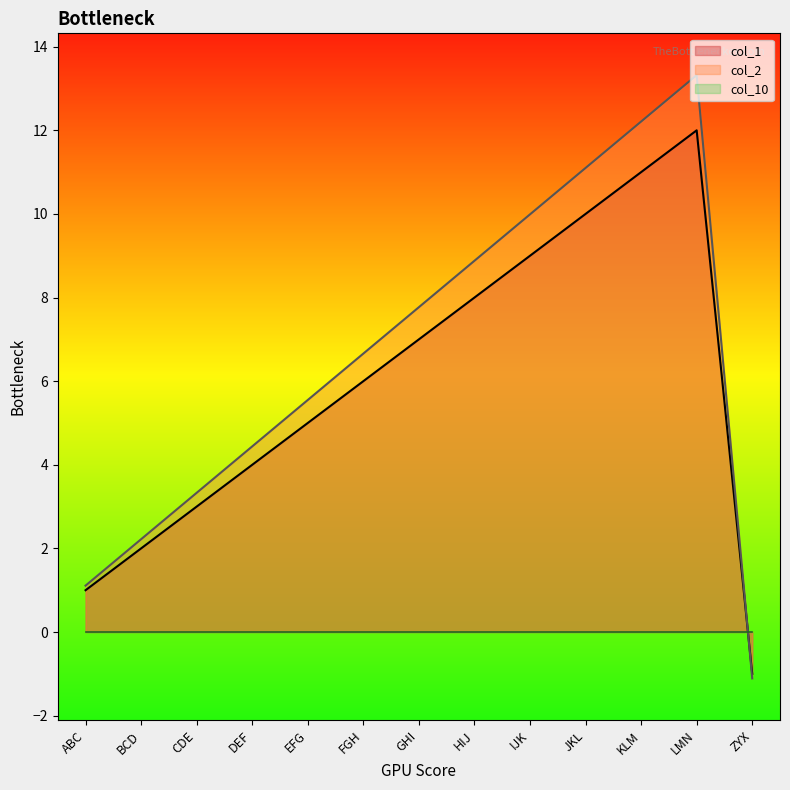

What is the spread (max minus min) of values at JKL?

11.1